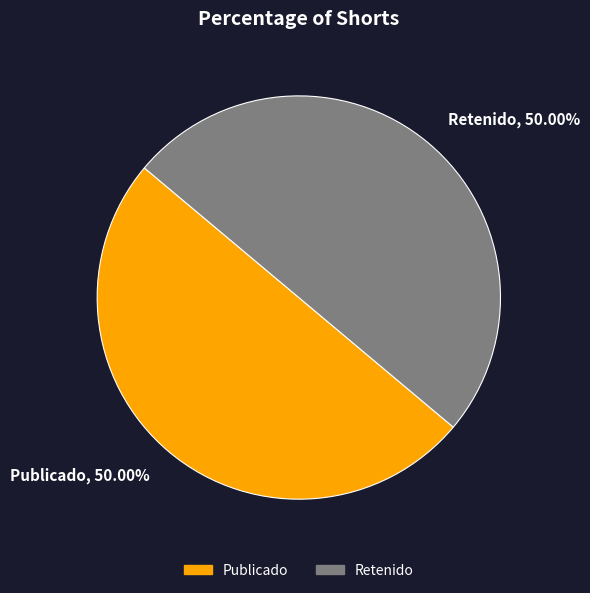

Approximately how many times larger is the value at Retenido, 50.00% compared to Publicado, 50.00%?

1.0